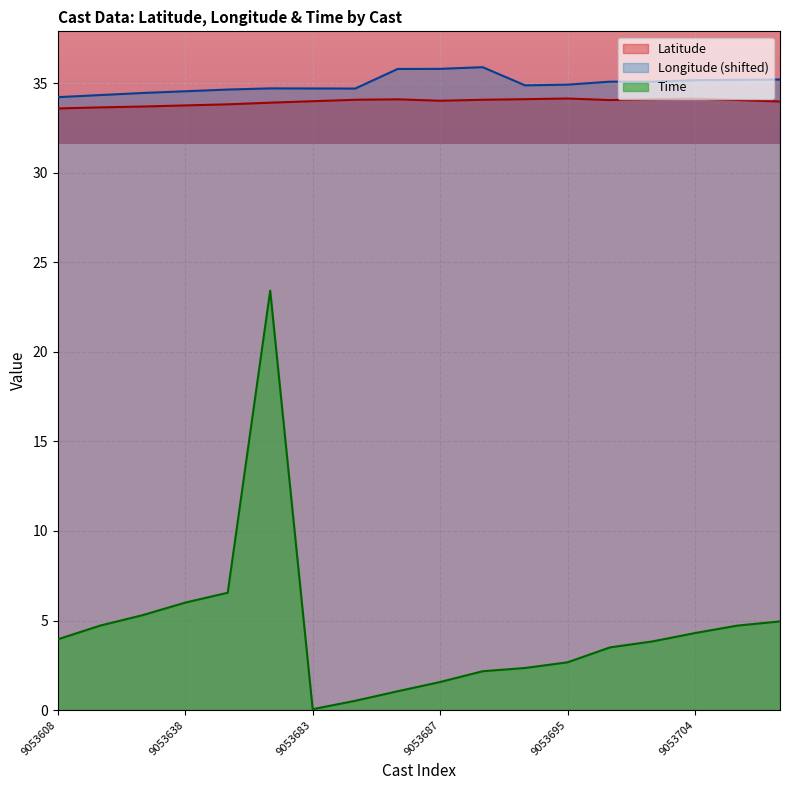

At how many categories does at least one series exceed 7?

18